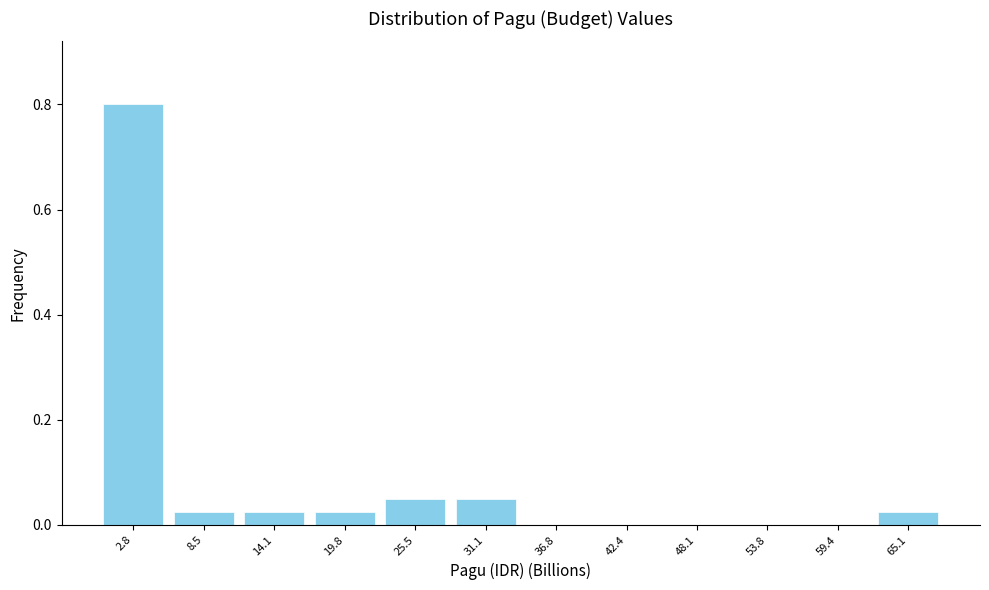

Reading left to right, list every bar in this chart as the range it spans on the x-axis followed by its height. Neither the bar edges nor the heights are printed on the chart, so give them approximately, as read against the axes.

0 to 6: 0.80
6 to 11: 0.02
11 to 17: 0.02
17 to 23: 0.02
23 to 28: 0.06
28 to 34: 0.06
34 to 40: 0
40 to 45: 0
45 to 51: 0
51 to 57: 0
57 to 62: 0
62 to 68: 0.02